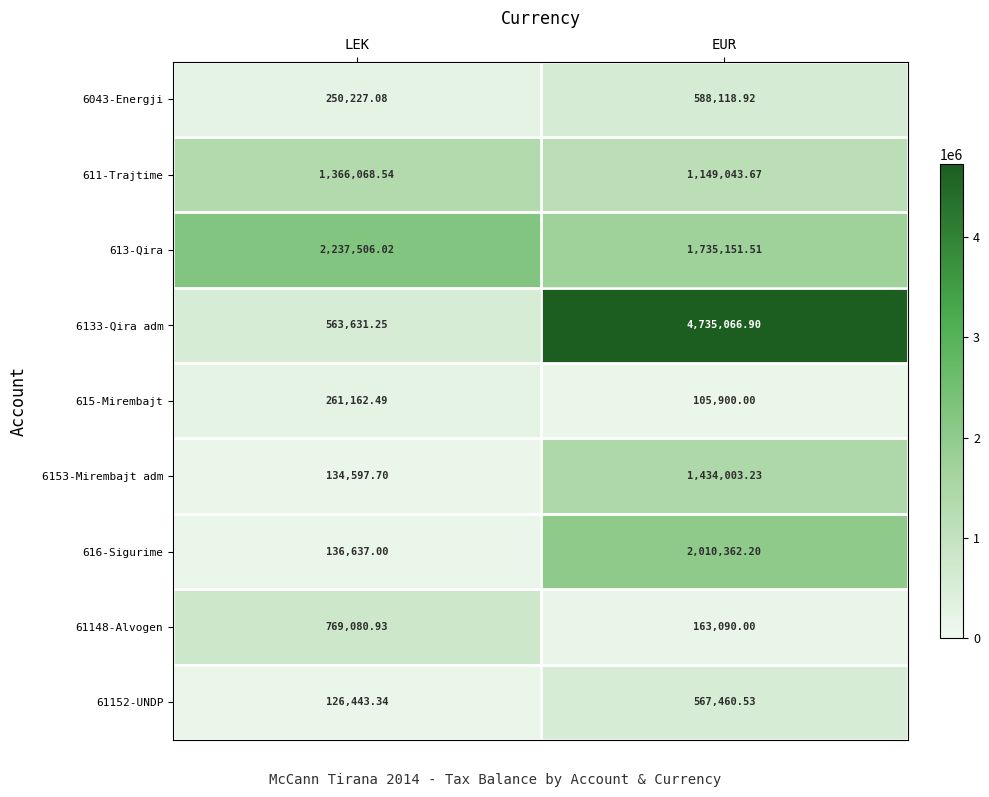

Which label corresponds to the smallest value in the chart?

EUR